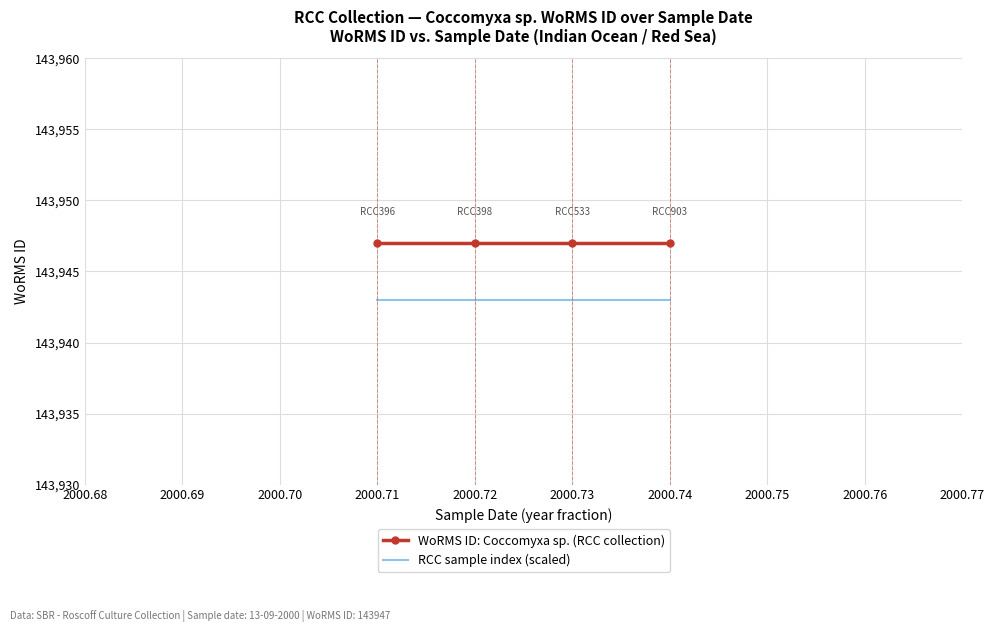

True or false: WoRMS ID: Coccomyxa sp. (RCC collection) has a value of 143947 at 2000.71.

True